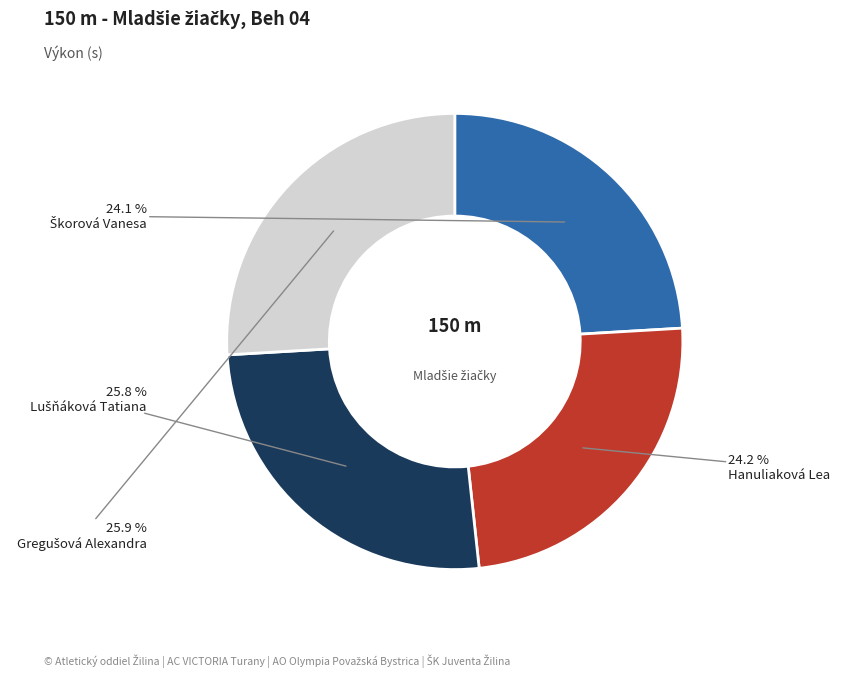

The Hanuliaková Lea slice represents 34% of the pie. True or false?

False